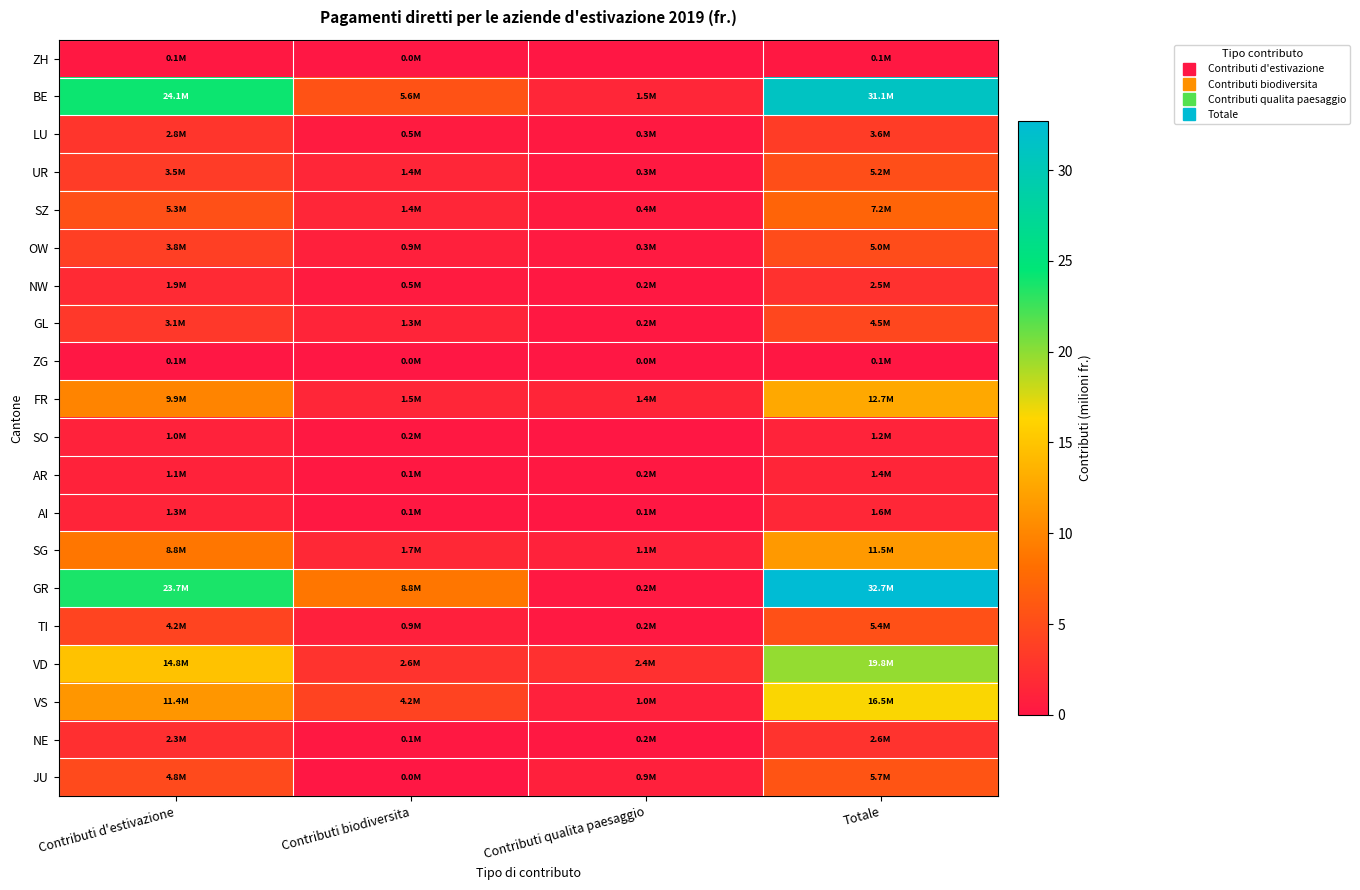

Rank the series by their maximum value, from lowest to highest.

ZG, ZH, SO, AR, AI, NW, NE, LU, GL, OW, UR, TI, JU, SZ, SG, FR, VS, VD, BE, GR